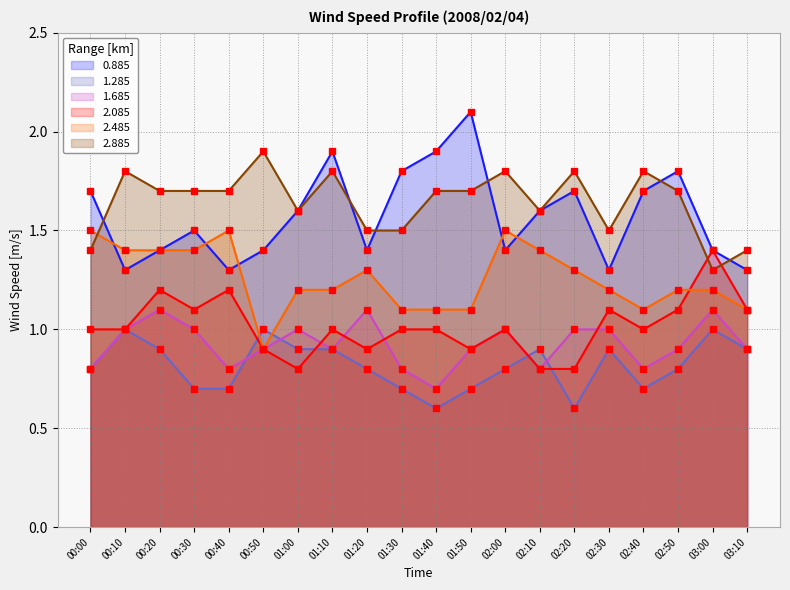

What is the greatest value displayed?

2.1